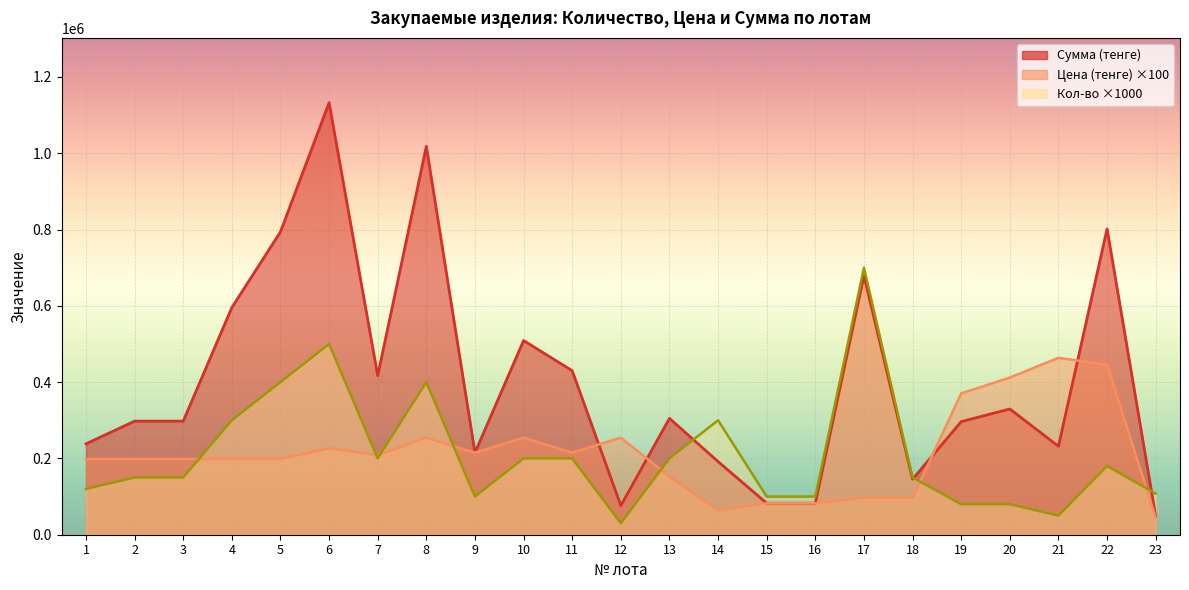

How many times do Цена (тенге) and Кол-во cross each other?

7